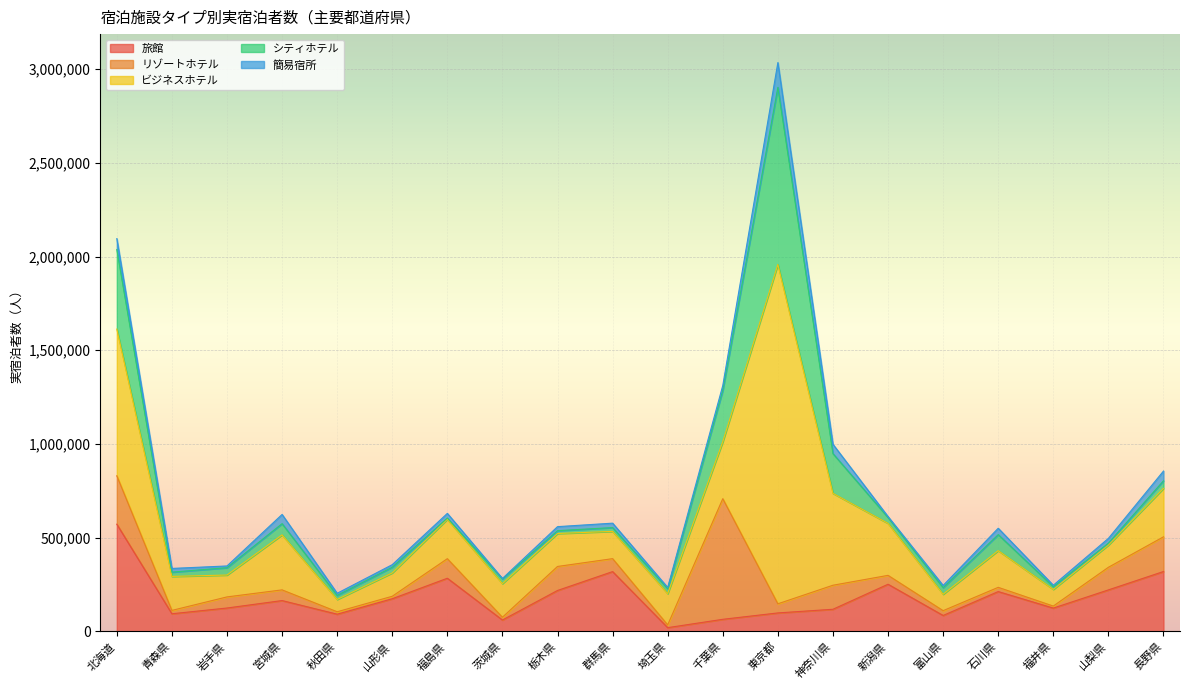

What is the value of the 旅館 point at the 9th from the left?

218450